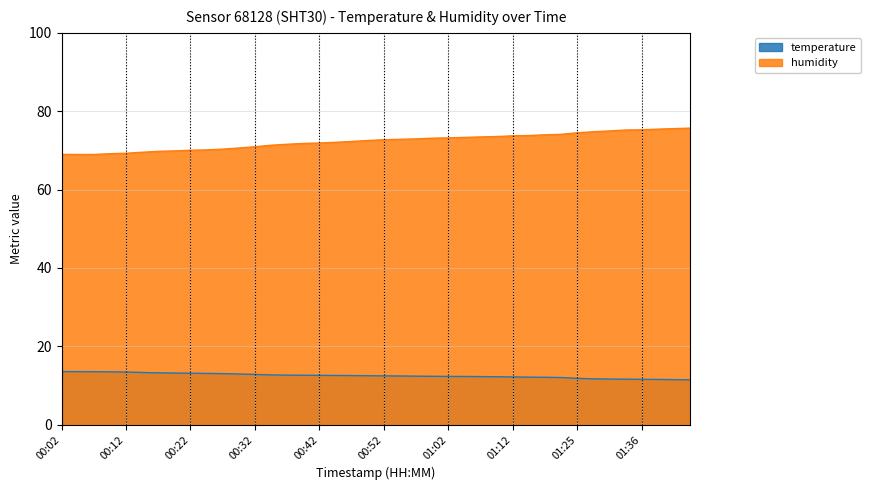

What is the maximum value shown in the chart?

75.7